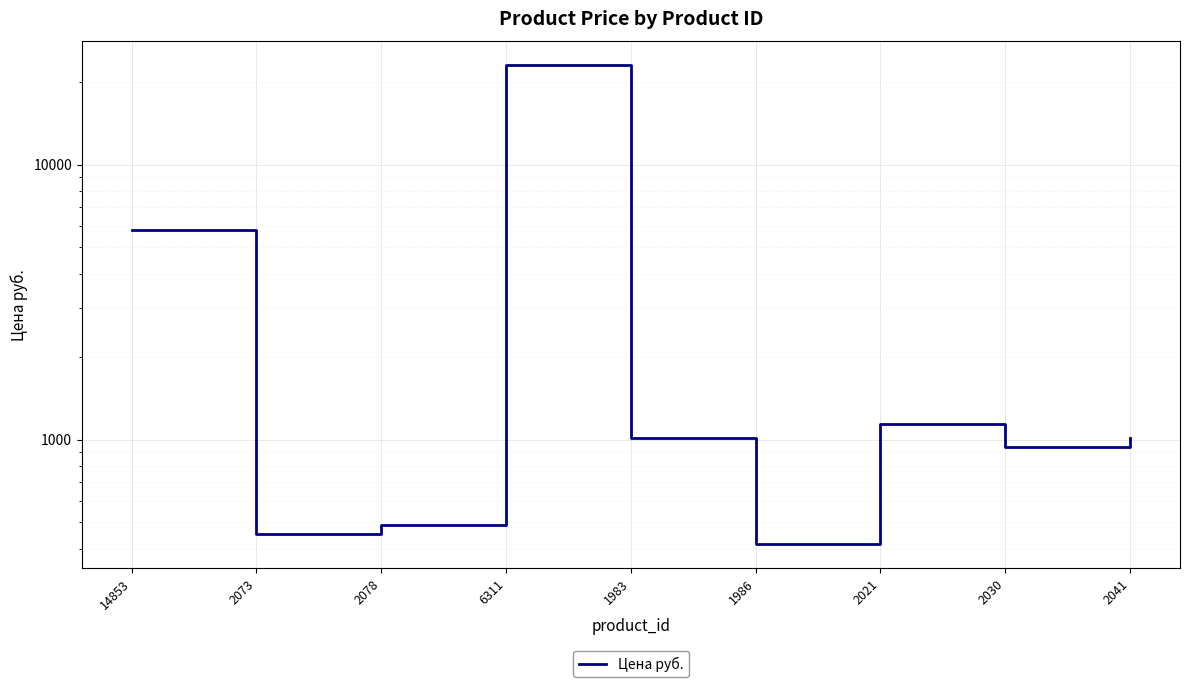

Between 14853 and 6311, which is larger?

6311